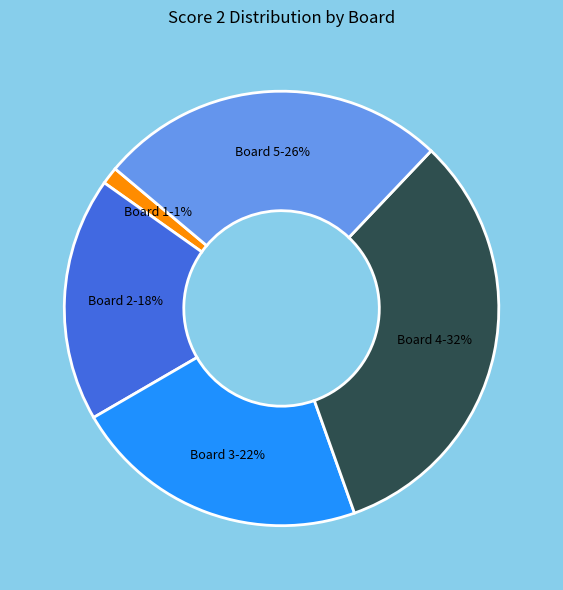

Does any single category account for the majority?

No